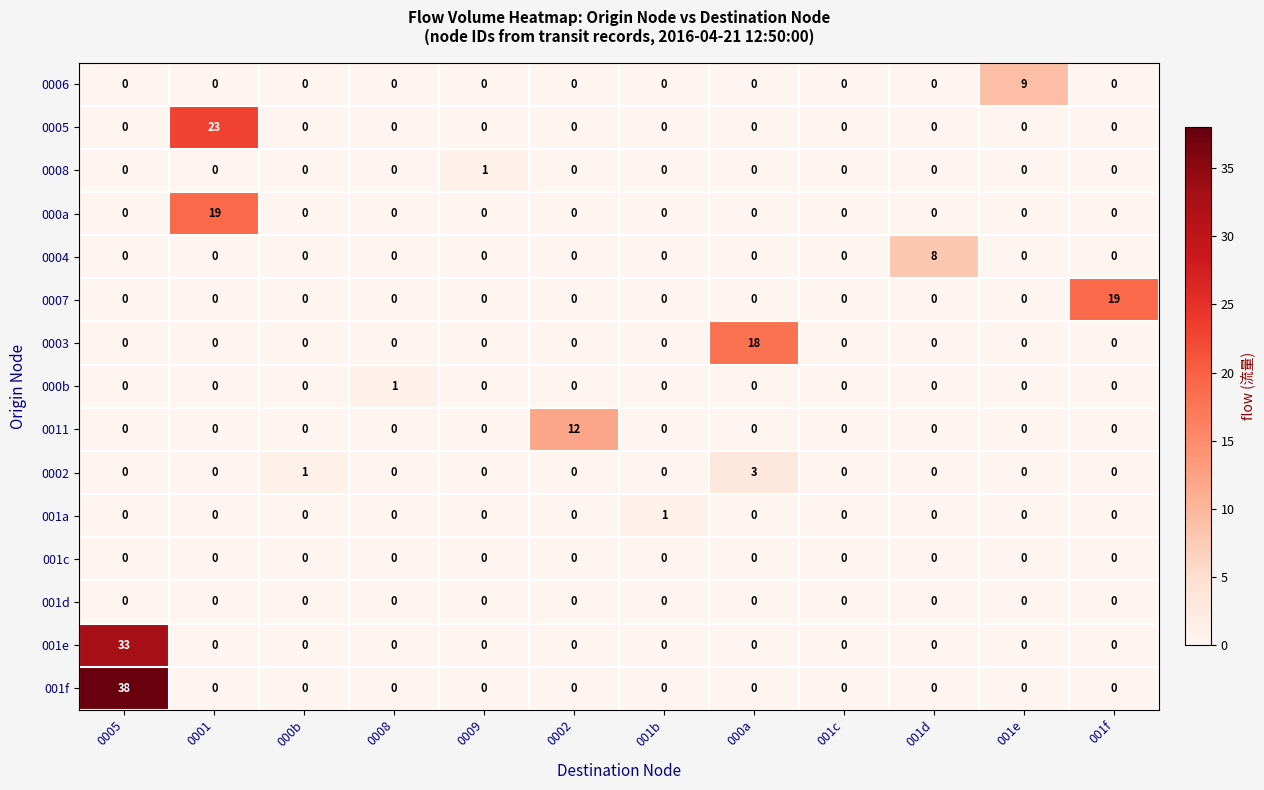

Which category has the highest value across all series?

0005